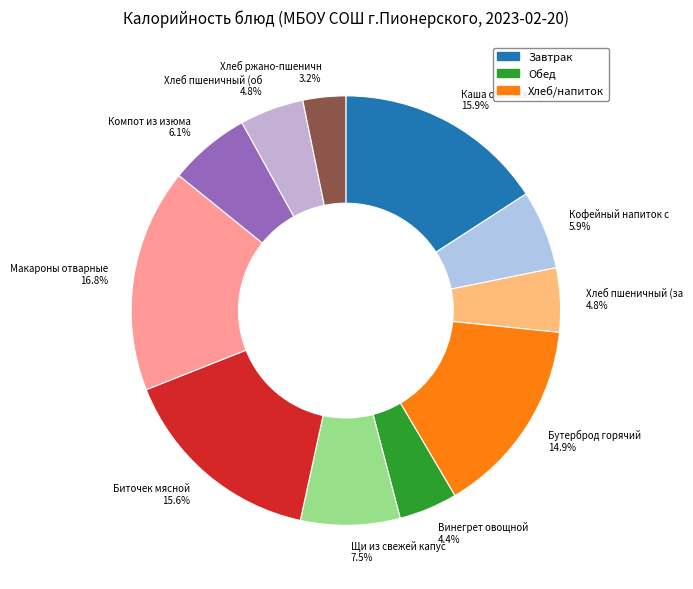

Count the number of slices in the pie.

11